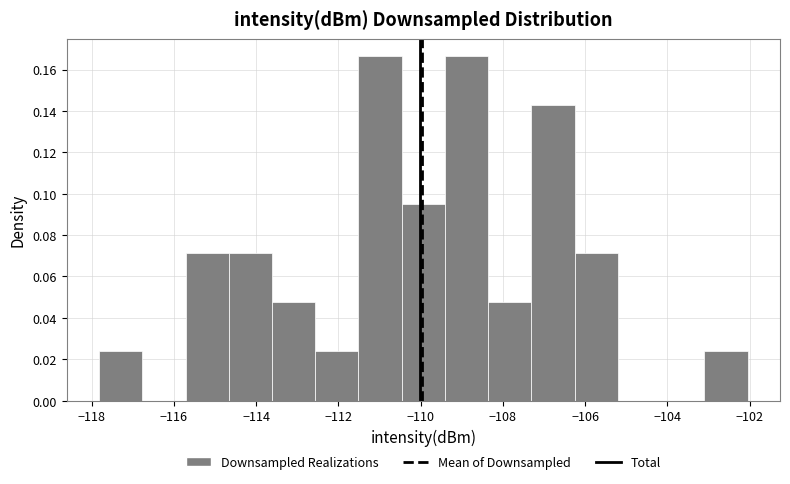

How tall is the bar that spans -112.6 to -111.6 on the x-axis? Neither the bar edges nor the heights are printed on the chart, so give them approximately, as read against the axes.

0.024